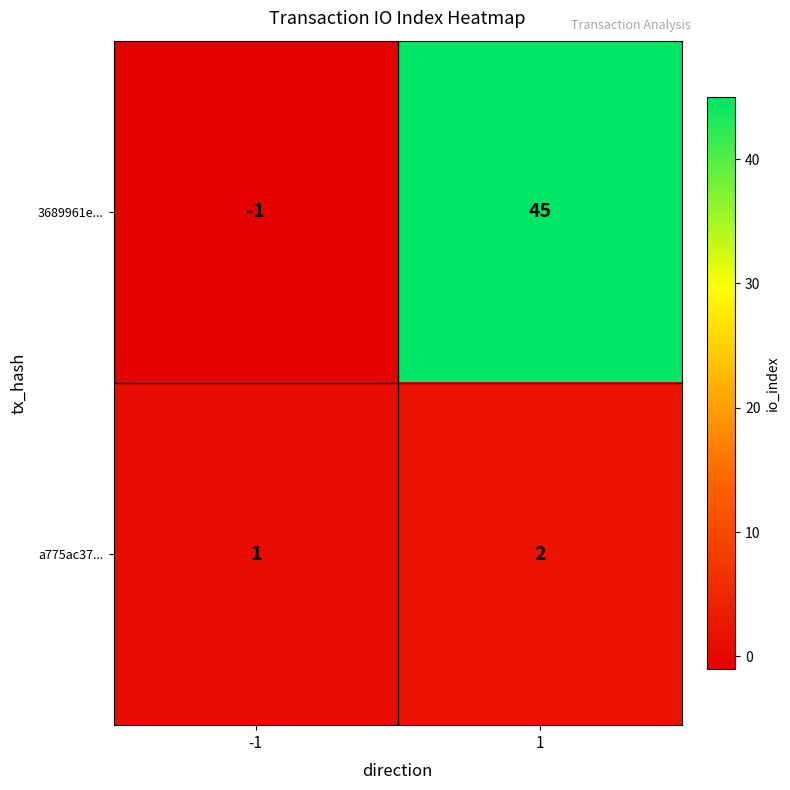

What is the total value across all series at 1?

47